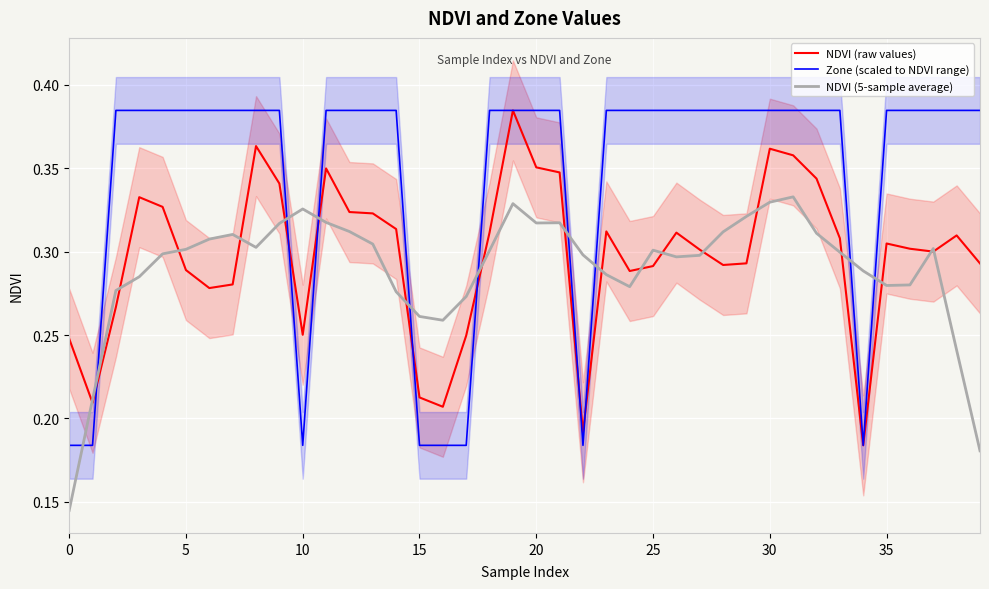

Is this an area chart (filled region under the line)?

No